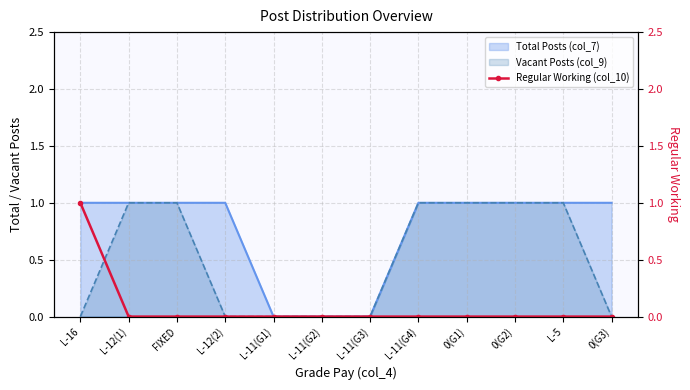

How many values are between 0 and 1?

12